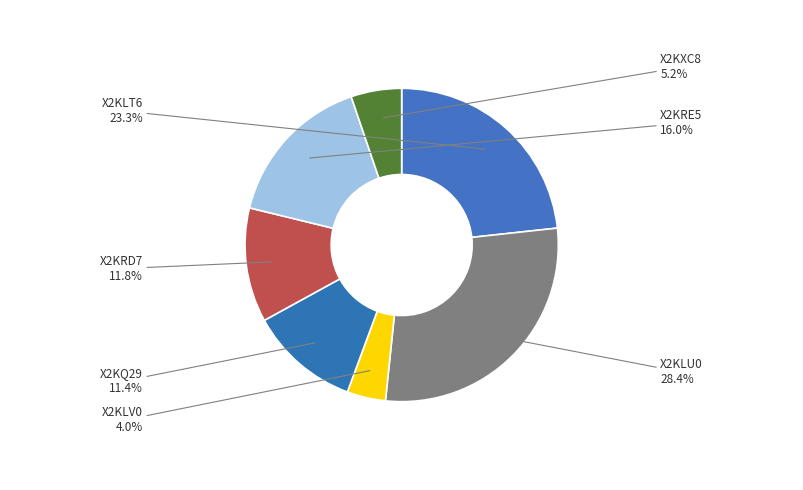

Approximately how many times larger is the value at X2KLT6 compared to X2KRE5?

1.5